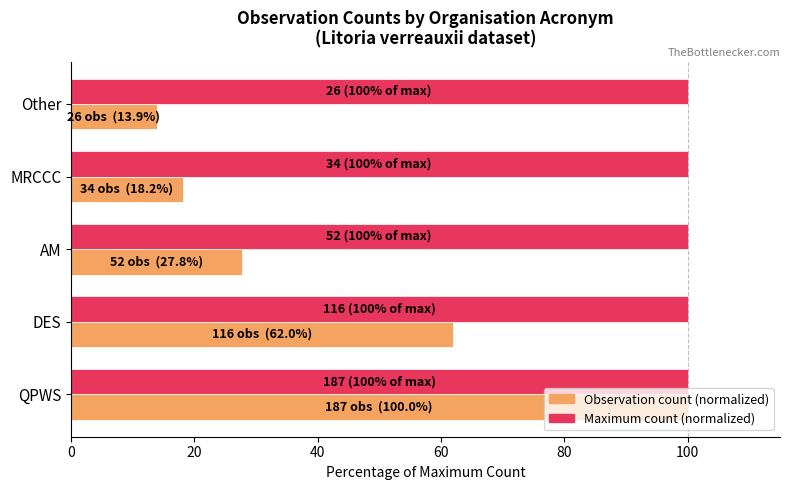

True or false: Maximum count (normalized) has a value of 100.0 at Other.

True